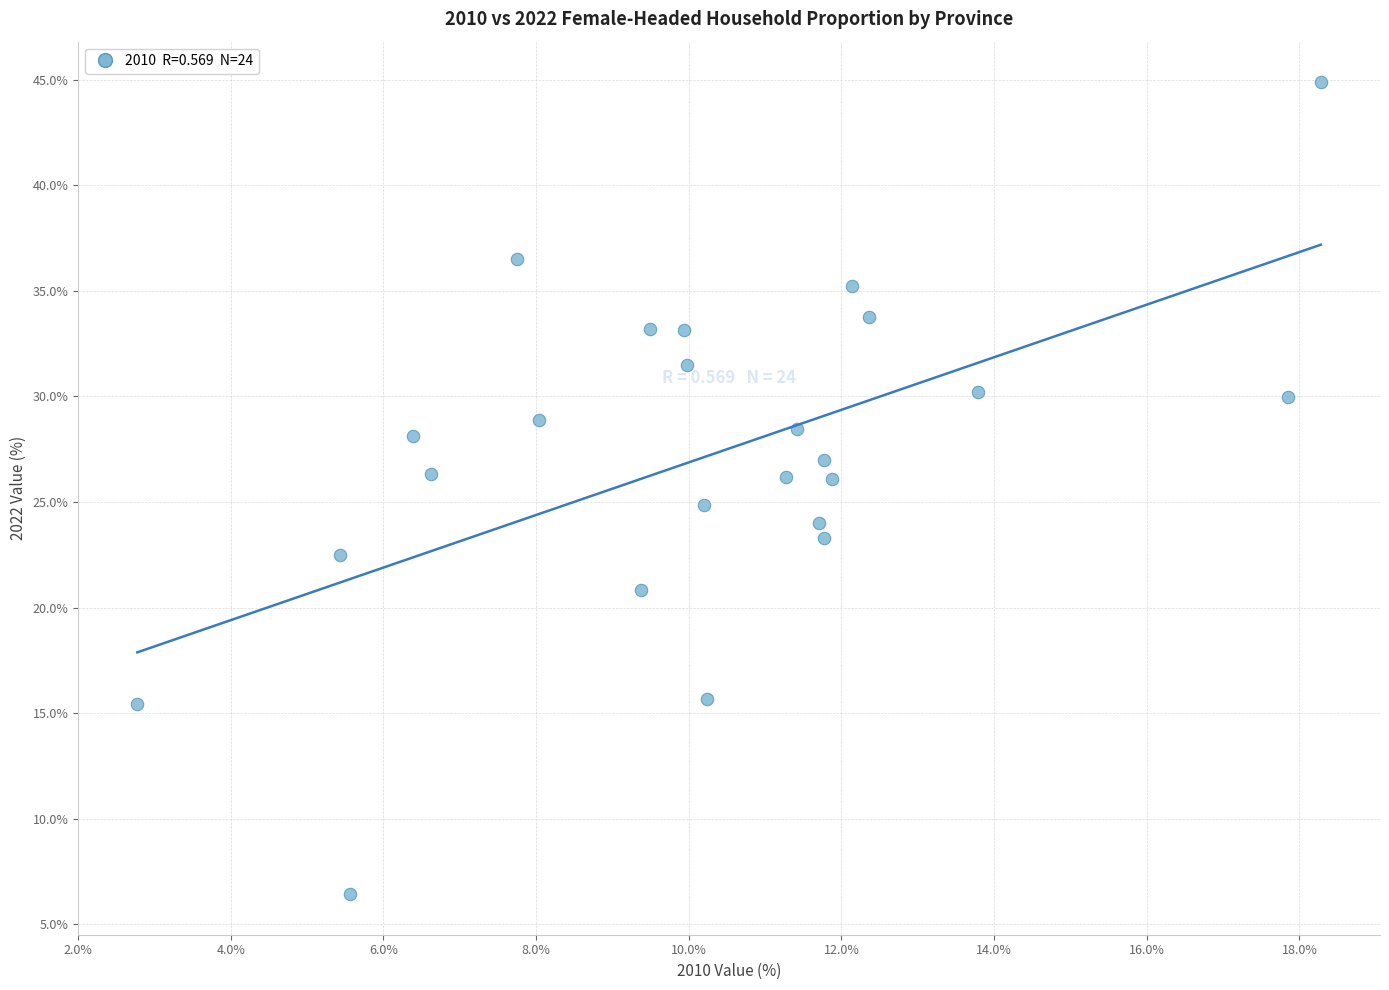

What is the range of X values (max minus min)?

15.5